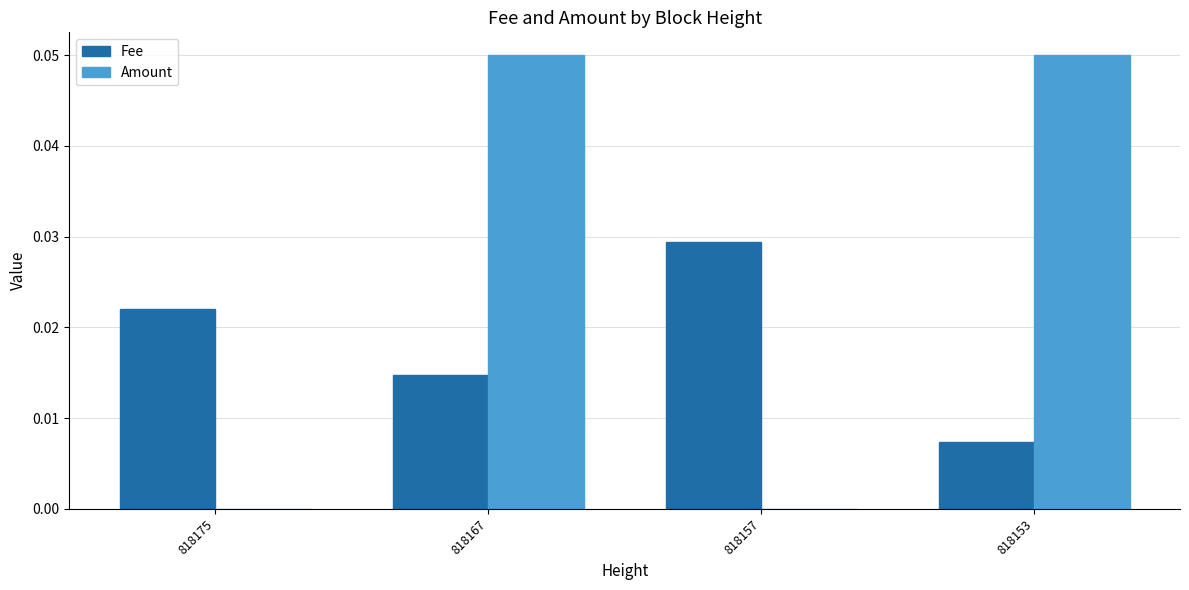

Are the bars horizontal?

No